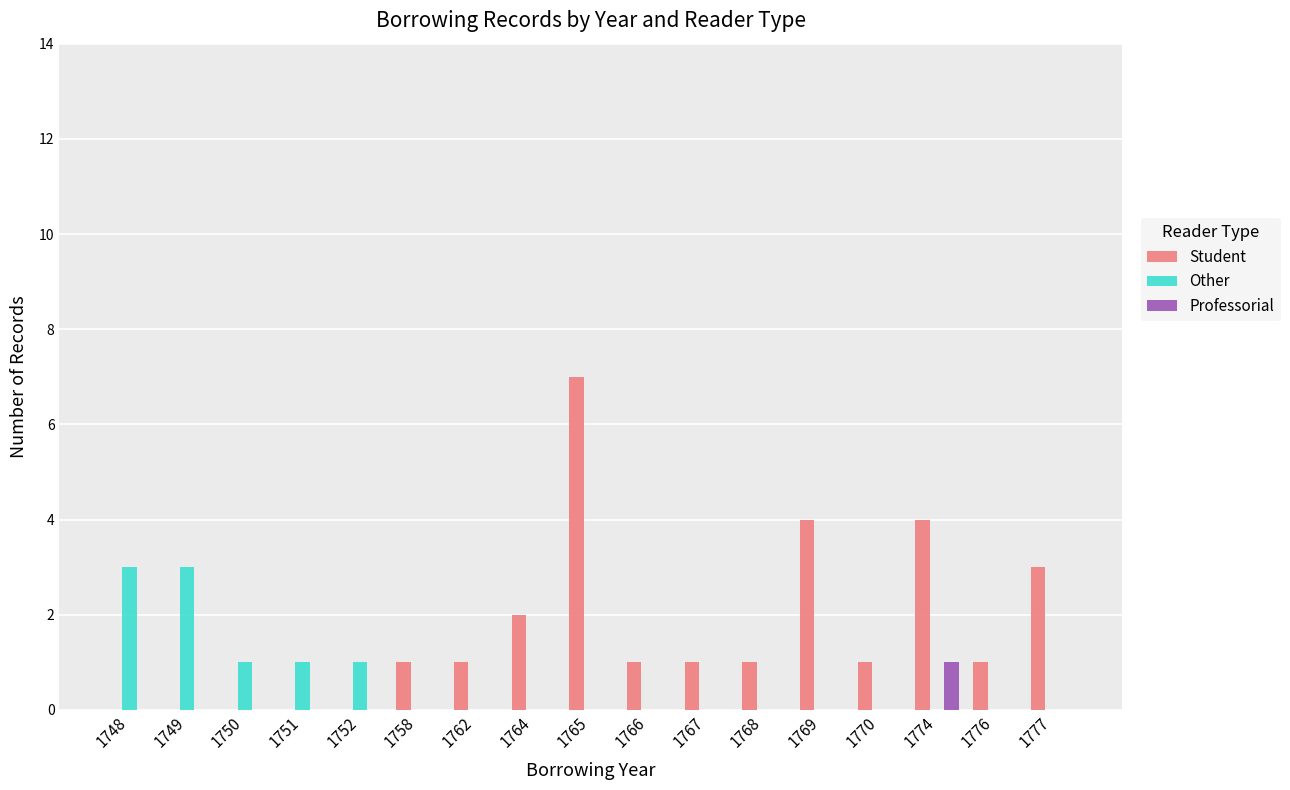

Reading right to left, transcribe all the data shown in this chart.

Student: 3	1	4	1	4	1	1	1	7	2	1	1	0	0	0	0	0
Other: 0	0	0	0	0	0	0	0	0	0	0	0	1	1	1	3	3
Professorial: 0	0	1	0	0	0	0	0	0	0	0	0	0	0	0	0	0